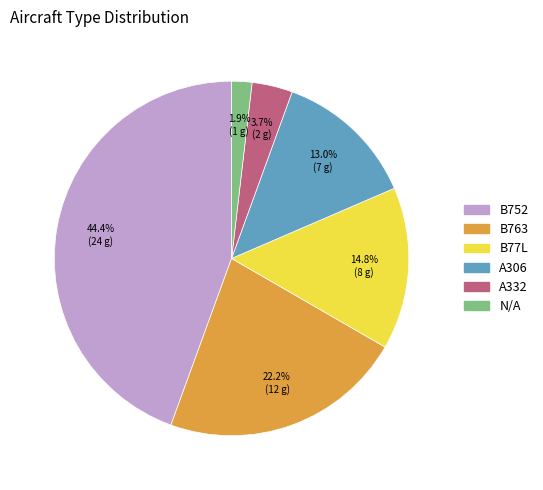

Is A306 the majority of the pie?

No